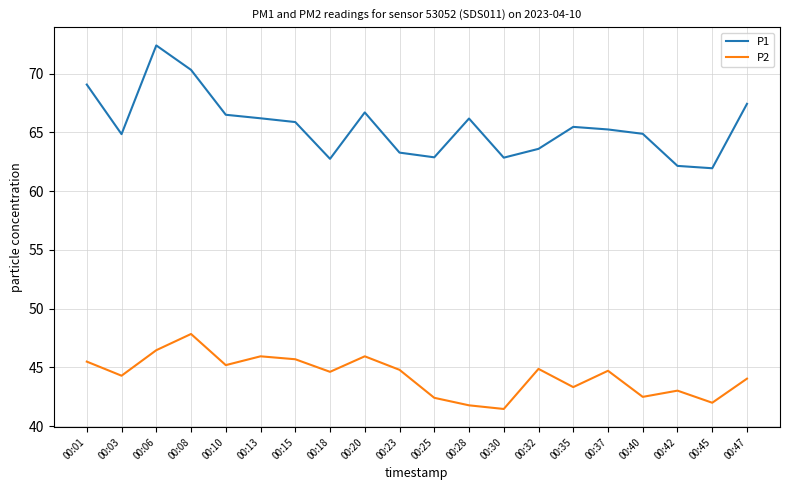

At which category does P2 reach its first local valley?

00:03